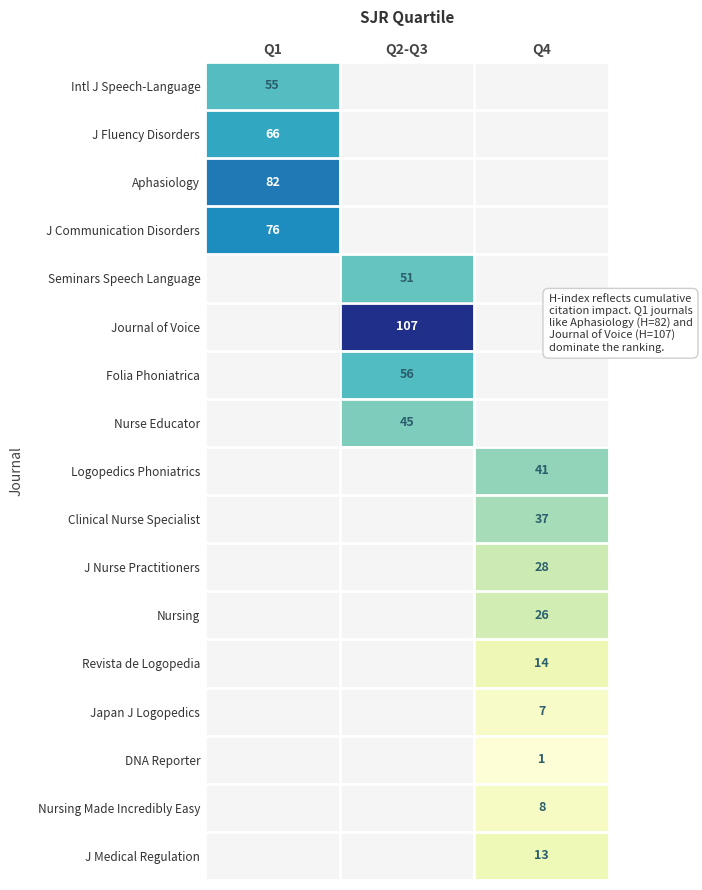

How many data points does each series have?

3